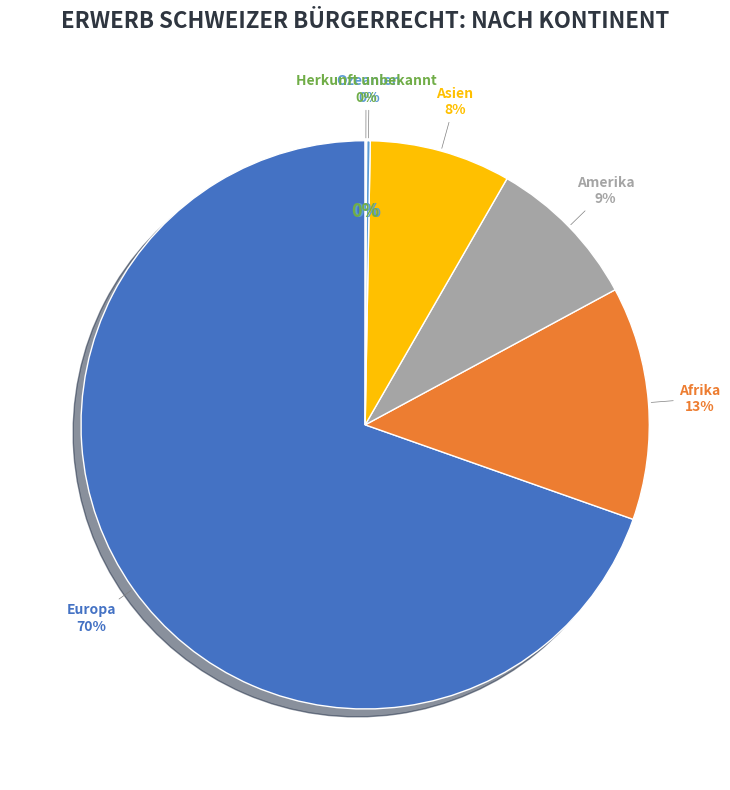

How many slices are in this pie chart?

6